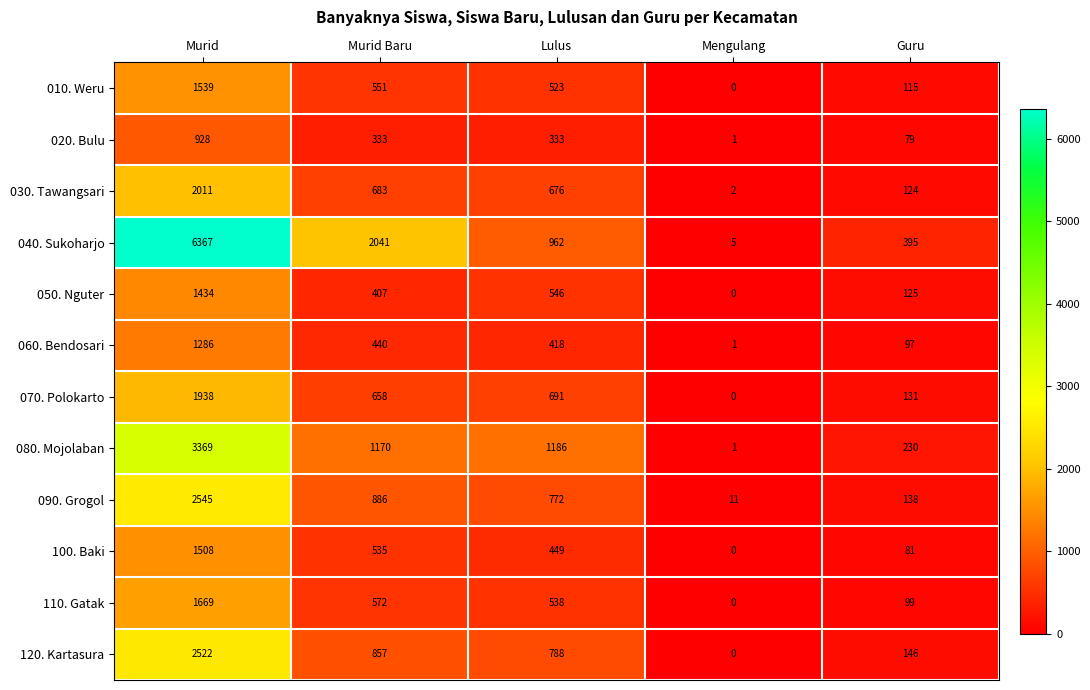

True or false: 120. Kartasura has a value of 788 at Lulus.

True